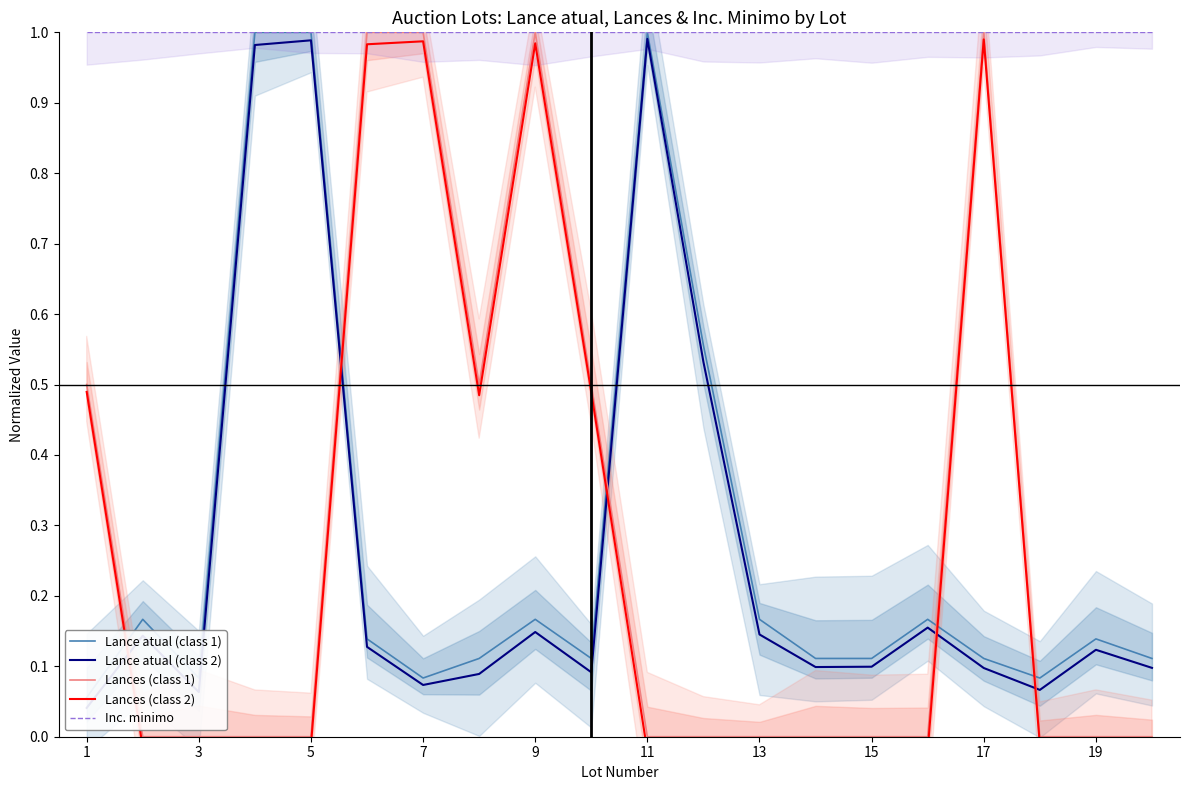

What is the highest value of the Lances (class 1) series?

1.0